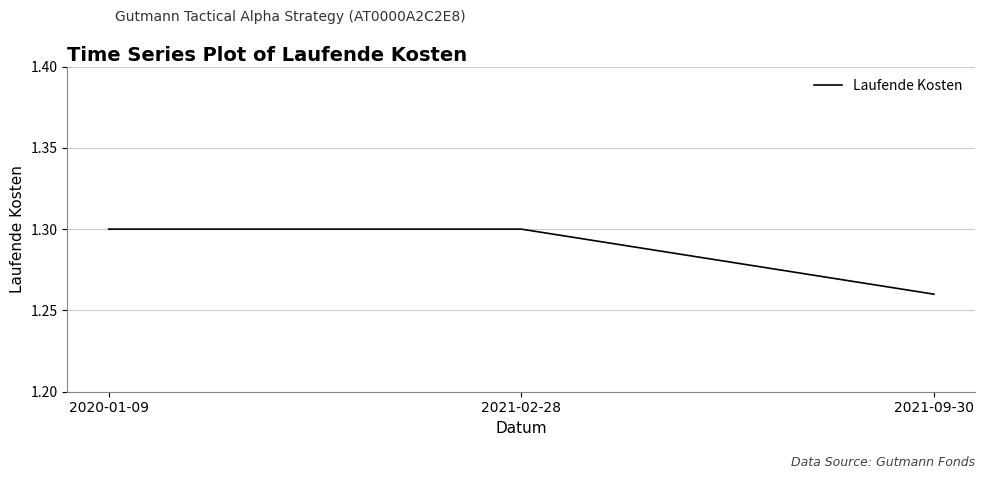

True or false: the data shows 1.3 at 2020-01-09.

True